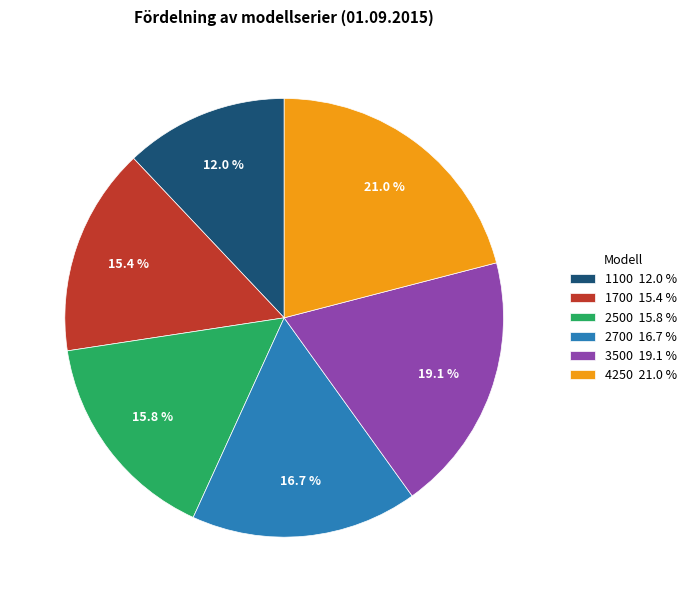

Is the sum of 1700 15.4 % and 2700 16.7 % greater than half?

No